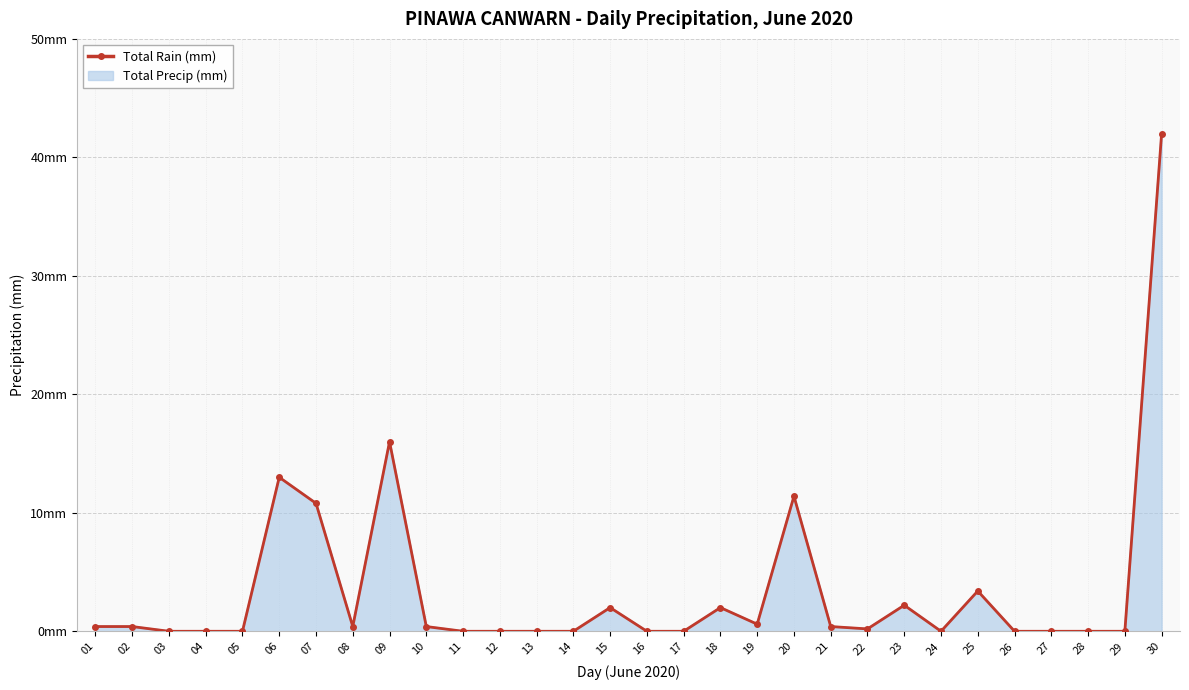

How many values are above zero?

16